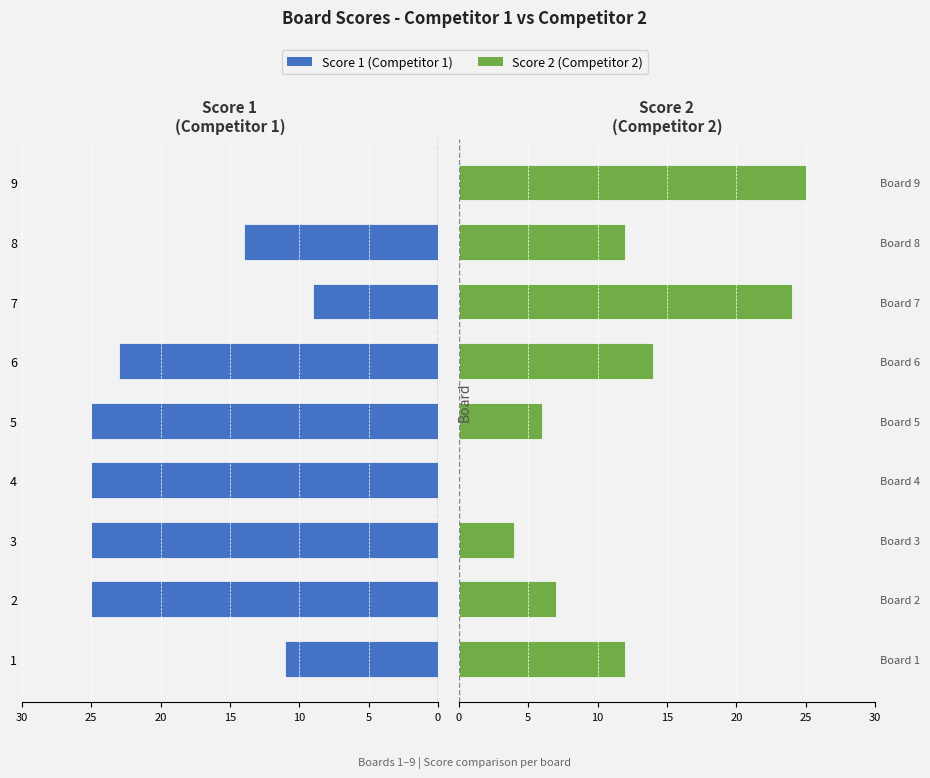

What is the value of the Score 2 bar at the 3rd from the left?

4